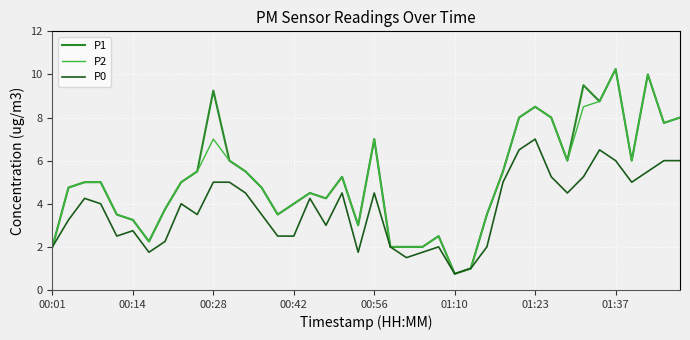

What is the lowest value of the P2 series?

0.8